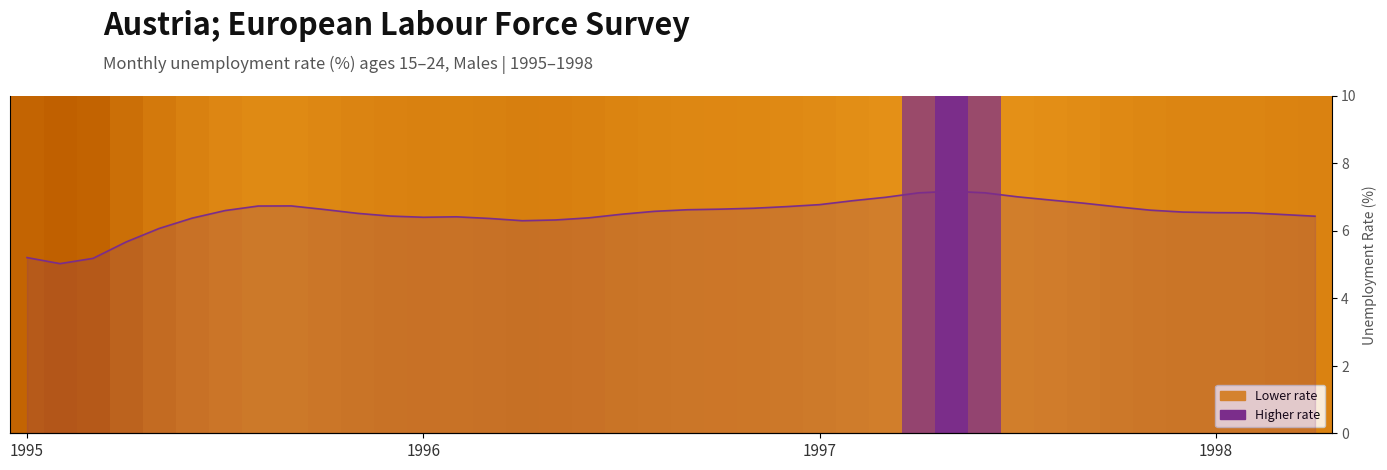

List the labels in order of value, smallest first.

1995-02, 1995-03, 1995-01, 1995-04, 1995-05, 1996-04, 1996-05, 1996-03, 1995-06, 1996-06, 1996-01, 1996-02, 1998-04, 1995-12, 1998-03, 1996-07, 1995-11, 1998-02, 1998-01, 1997-12, 1996-08, 1995-07, 1997-11, 1996-09, 1995-10, 1996-10, 1996-11, 1997-10, 1996-12, 1995-08, 1995-09, 1997-01, 1997-09, 1997-02, 1997-08, 1997-03, 1997-07, 1997-04, 1997-06, 1997-05